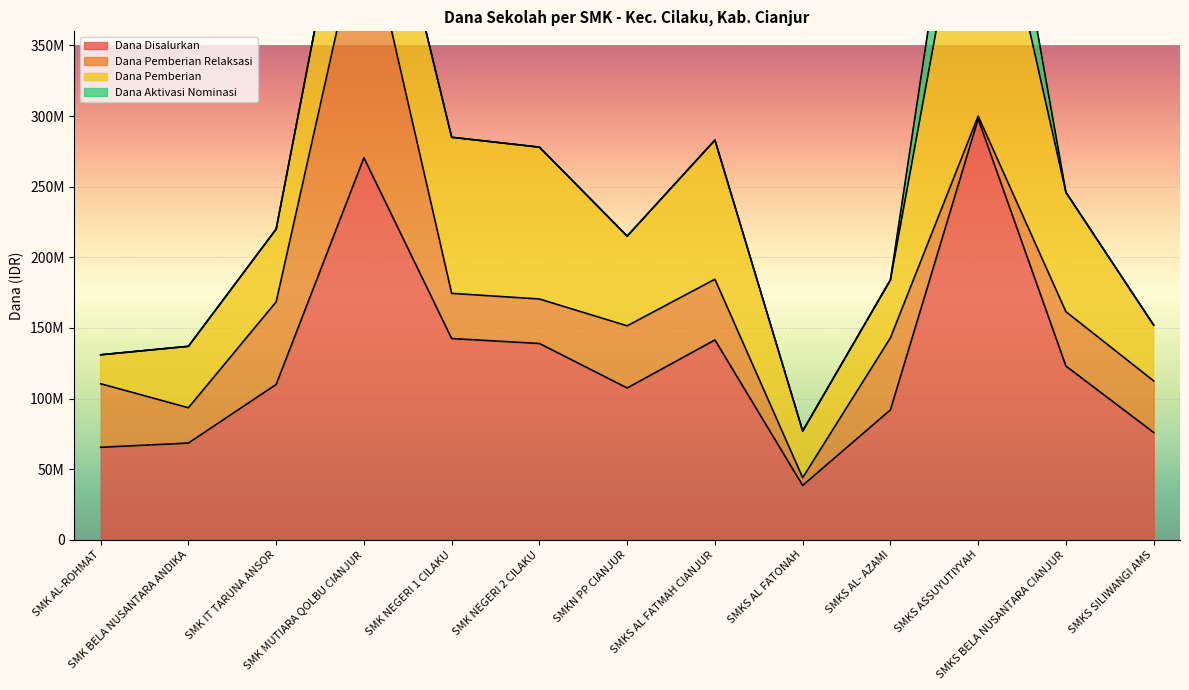

How many interior local peaks does the Dana Pemberian Relaksasi series have?

4